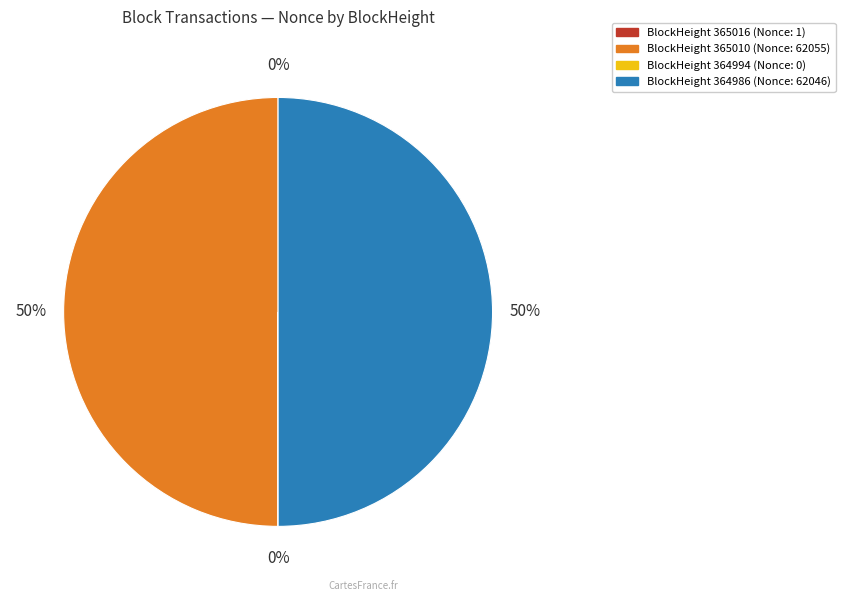

To the nearest percent, what is the average slice percentage?

25%